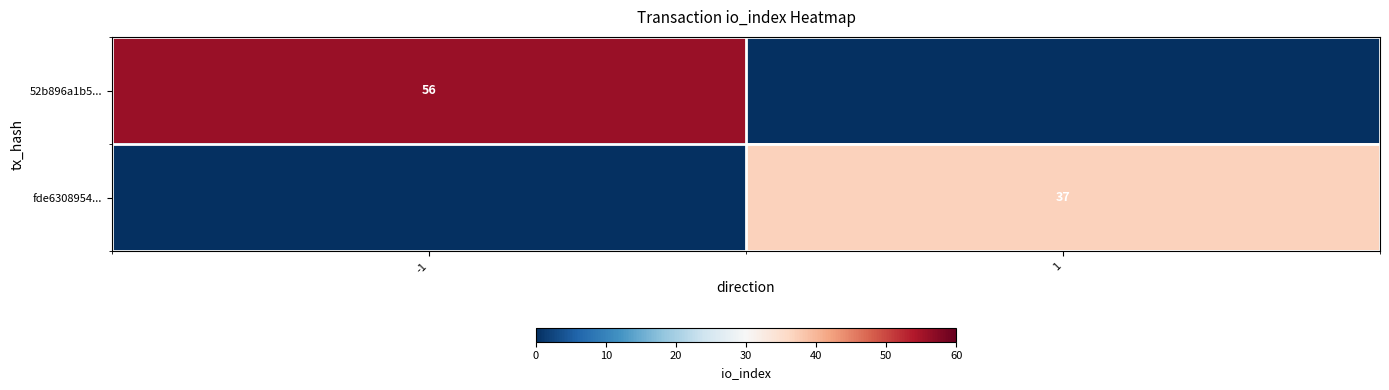

The fde6308954... series shows 37 at 1. True or false?

True